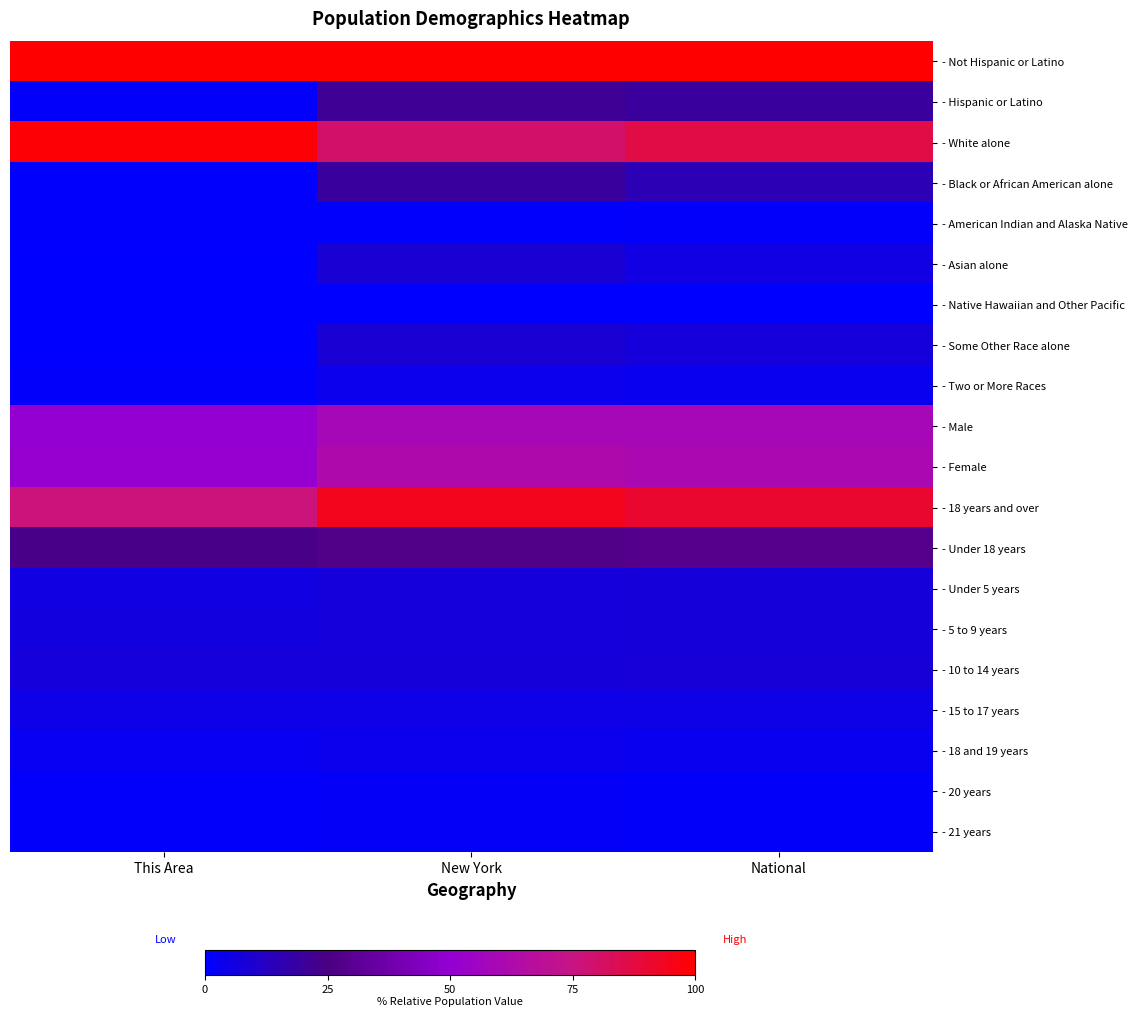

Which series changed the most between New York and National?

- White alone